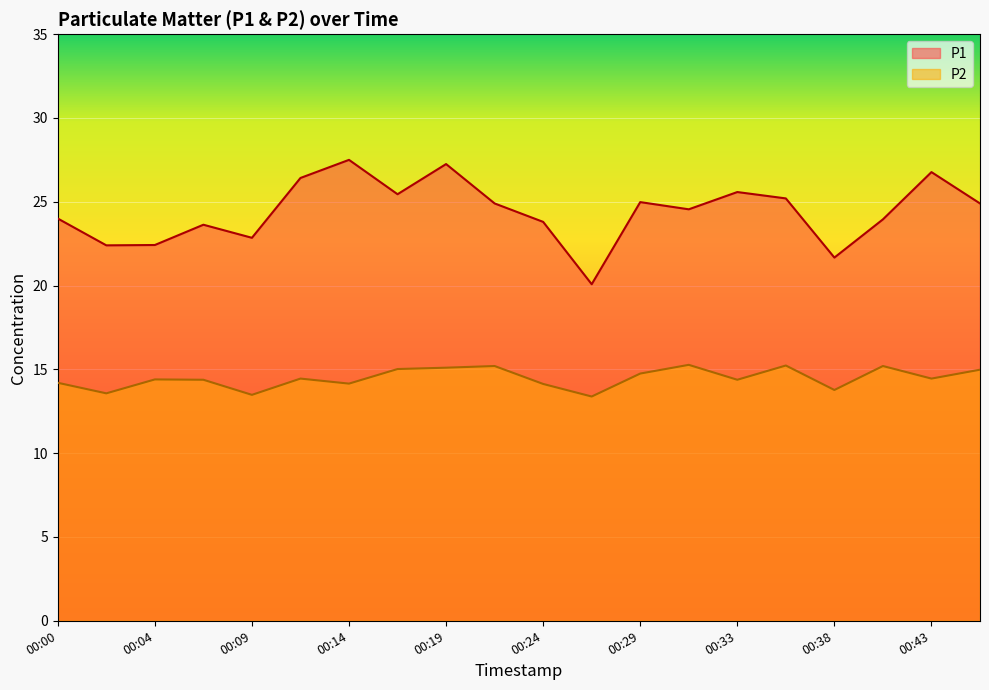

Which label corresponds to the largest value in the chart?

00:14